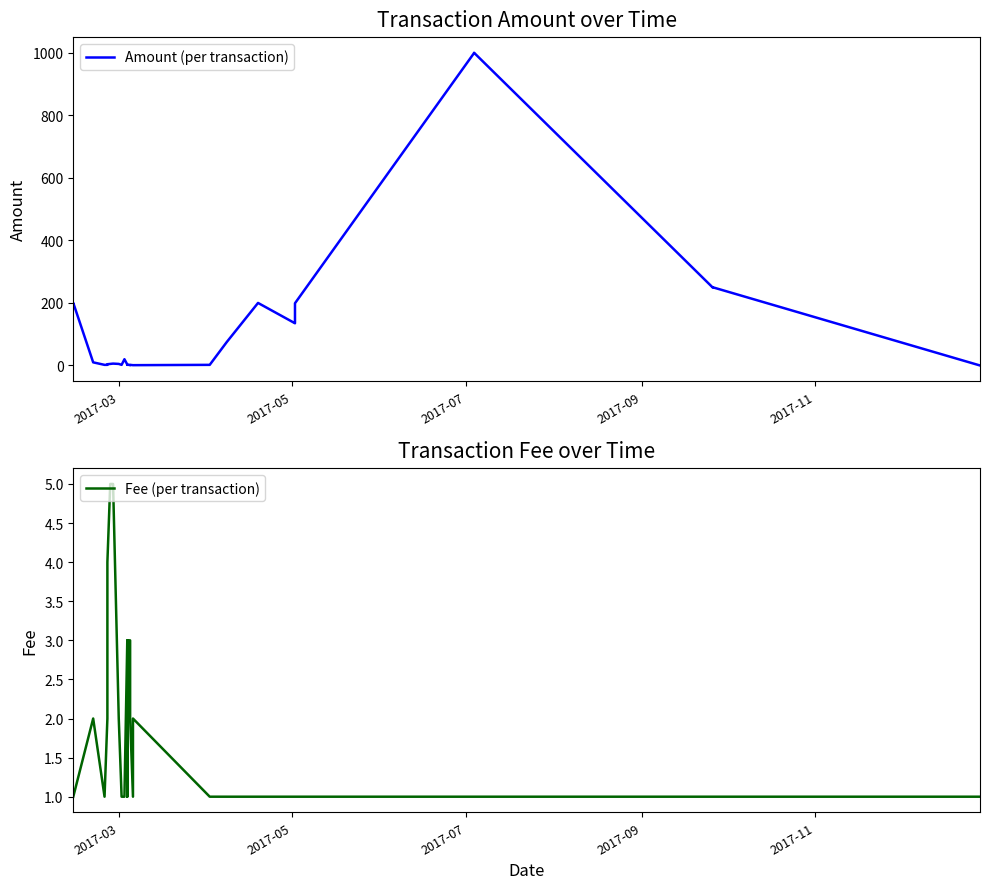

Is the value of Amount (per transaction) at 12 greater than the value of Fee (per transaction) at 2017-07?

No